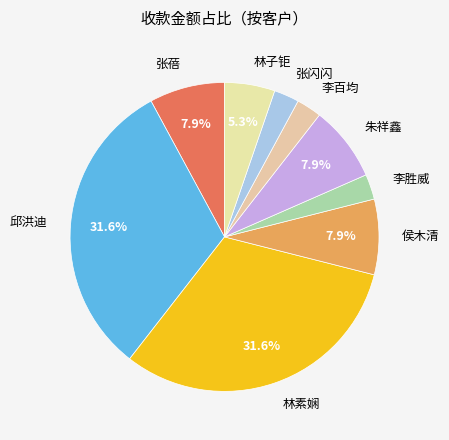

To the nearest percent, what is the average slice percentage?

11%